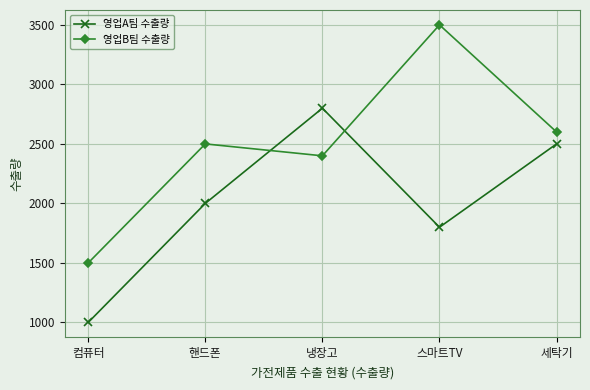

Which series changed the most between 컴퓨터 and 세탁기?

영업A팀 수출량